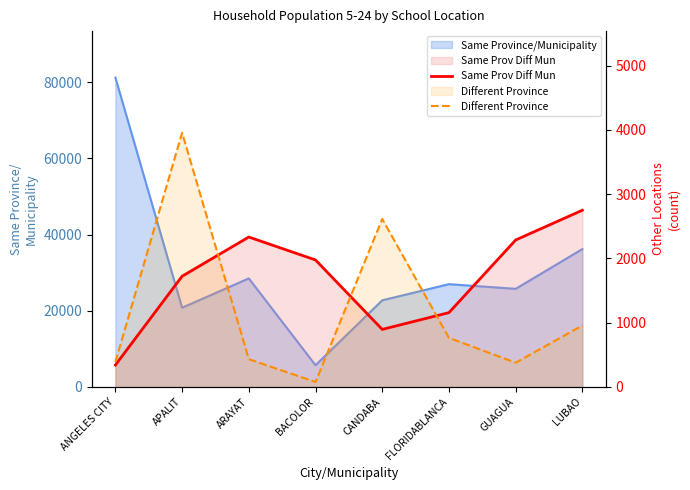

Between which two adjacent categories do Same Prov Diff Mun and Different Province first intersect?

APALIT and ARAYAT